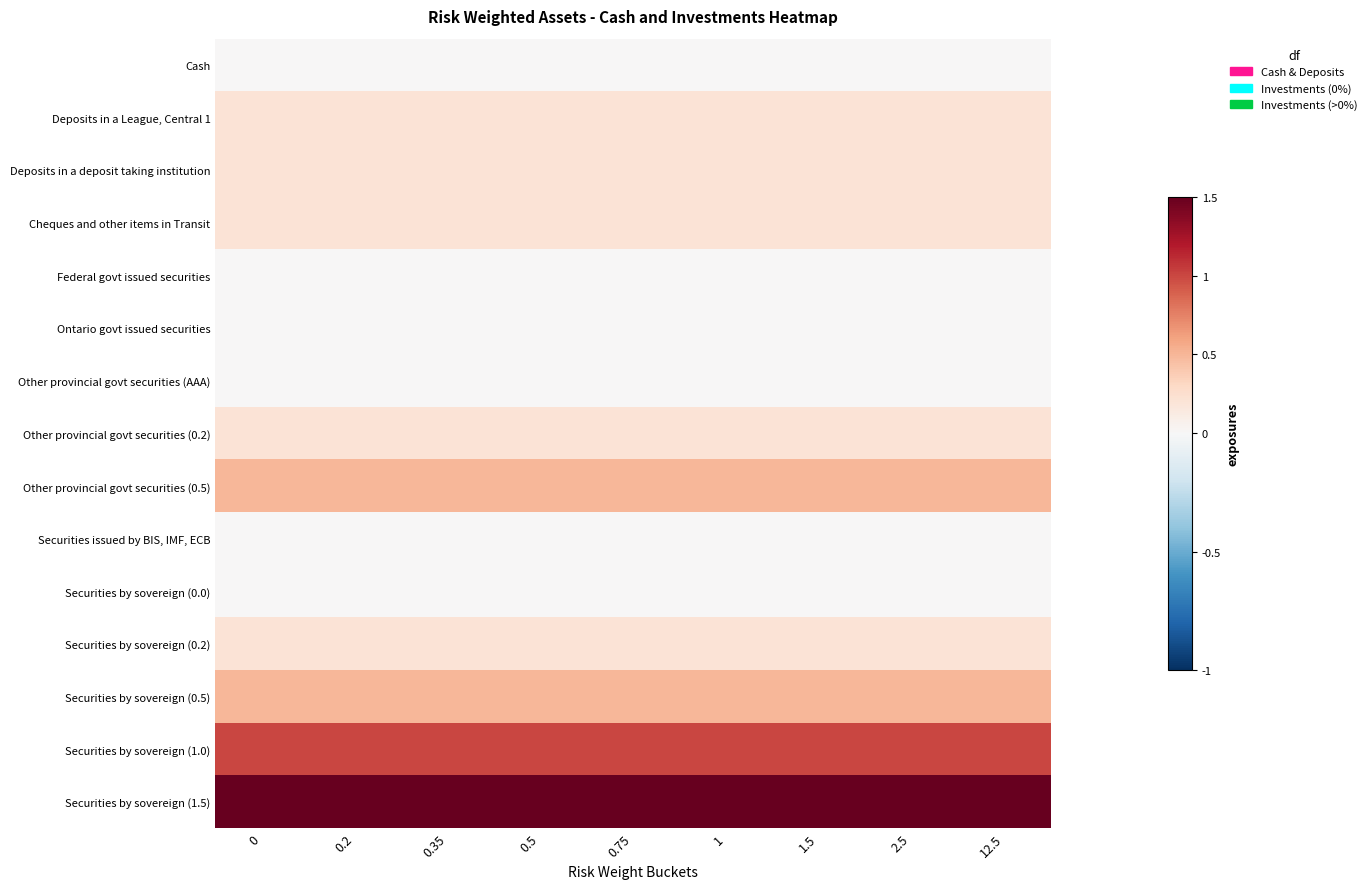

Reading right to left, transcribe all the data shown in this chart.

Cash: 12.5=0.0	2.5=0.0	1.5=0.0	1=0.0	0.75=0.0	0.5=0.0	0.35=0.0	0.2=0.0	0=0.0
Deposits in a League, Central 1: 12.5=0.2	2.5=0.2	1.5=0.2	1=0.2	0.75=0.2	0.5=0.2	0.35=0.2	0.2=0.2	0=0.2
Deposits in a deposit taking institution: 12.5=0.2	2.5=0.2	1.5=0.2	1=0.2	0.75=0.2	0.5=0.2	0.35=0.2	0.2=0.2	0=0.2
Cheques and other items in Transit: 12.5=0.2	2.5=0.2	1.5=0.2	1=0.2	0.75=0.2	0.5=0.2	0.35=0.2	0.2=0.2	0=0.2
Federal govt issued securities: 12.5=0.0	2.5=0.0	1.5=0.0	1=0.0	0.75=0.0	0.5=0.0	0.35=0.0	0.2=0.0	0=0.0
Ontario govt issued securities: 12.5=0.0	2.5=0.0	1.5=0.0	1=0.0	0.75=0.0	0.5=0.0	0.35=0.0	0.2=0.0	0=0.0
Other provincial govt securities (AAA): 12.5=0.0	2.5=0.0	1.5=0.0	1=0.0	0.75=0.0	0.5=0.0	0.35=0.0	0.2=0.0	0=0.0
Other provincial govt securities (0.2): 12.5=0.2	2.5=0.2	1.5=0.2	1=0.2	0.75=0.2	0.5=0.2	0.35=0.2	0.2=0.2	0=0.2
Other provincial govt securities (0.5): 12.5=0.5	2.5=0.5	1.5=0.5	1=0.5	0.75=0.5	0.5=0.5	0.35=0.5	0.2=0.5	0=0.5
Securities issued by BIS, IMF, ECB: 12.5=0.0	2.5=0.0	1.5=0.0	1=0.0	0.75=0.0	0.5=0.0	0.35=0.0	0.2=0.0	0=0.0
Securities by sovereign (0.0): 12.5=0.0	2.5=0.0	1.5=0.0	1=0.0	0.75=0.0	0.5=0.0	0.35=0.0	0.2=0.0	0=0.0
Securities by sovereign (0.2): 12.5=0.2	2.5=0.2	1.5=0.2	1=0.2	0.75=0.2	0.5=0.2	0.35=0.2	0.2=0.2	0=0.2
Securities by sovereign (0.5): 12.5=0.5	2.5=0.5	1.5=0.5	1=0.5	0.75=0.5	0.5=0.5	0.35=0.5	0.2=0.5	0=0.5
Securities by sovereign (1.0): 12.5=1.0	2.5=1.0	1.5=1.0	1=1.0	0.75=1.0	0.5=1.0	0.35=1.0	0.2=1.0	0=1.0
Securities by sovereign (1.5): 12.5=1.5	2.5=1.5	1.5=1.5	1=1.5	0.75=1.5	0.5=1.5	0.35=1.5	0.2=1.5	0=1.5